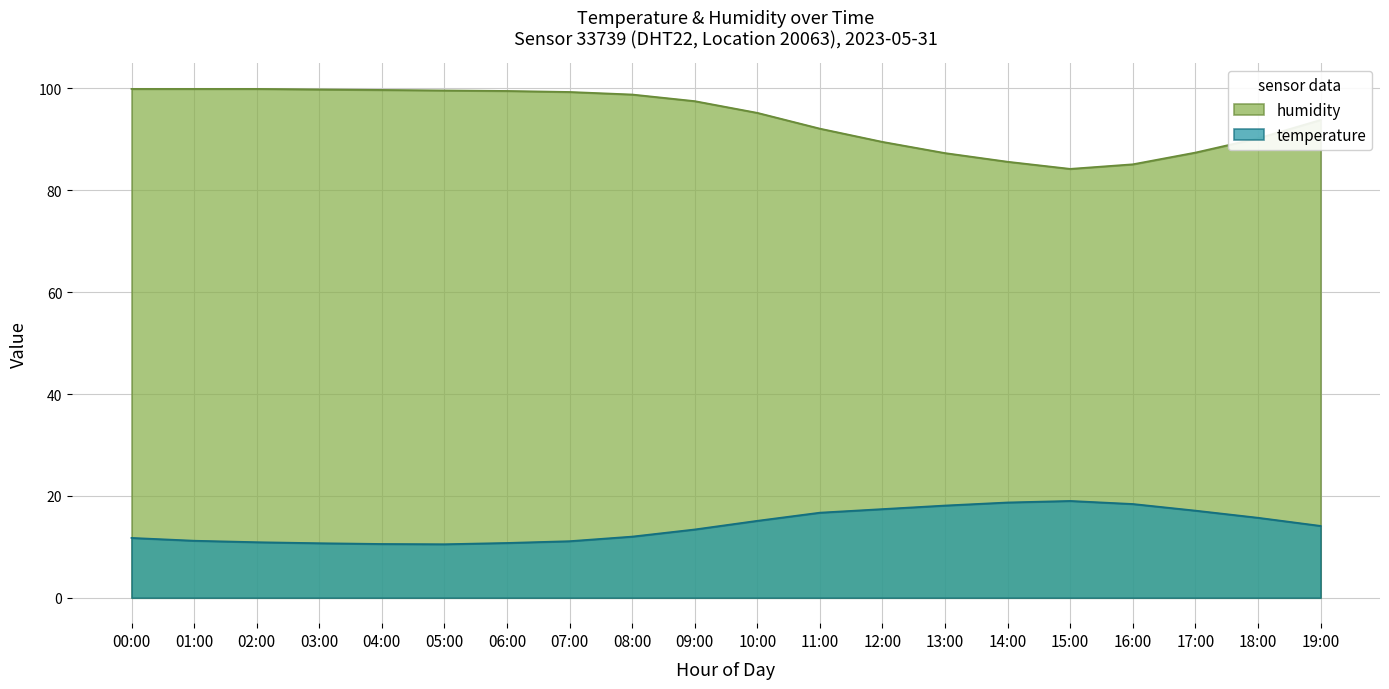

What is the maximum value for temperature?

19.0